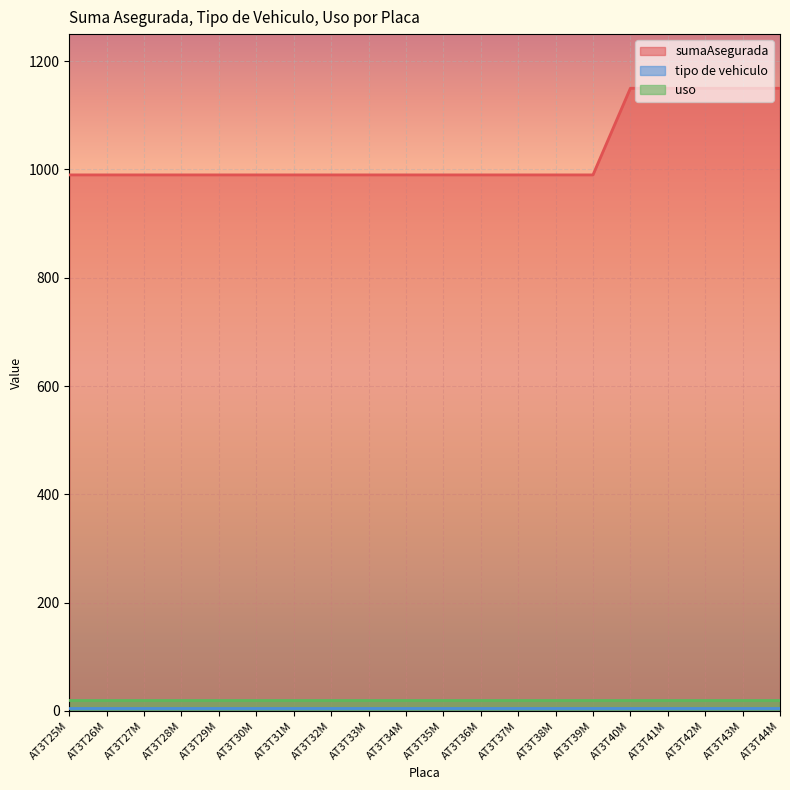

At how many categories does at least one series exceed 95?

20